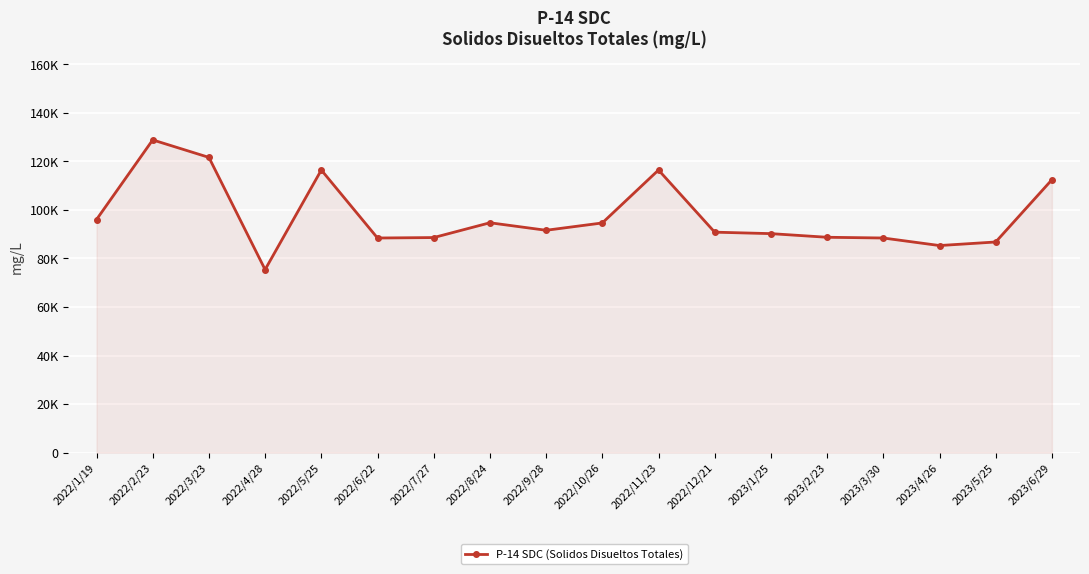

At which category does the data reach its first local peak?

2022/2/23